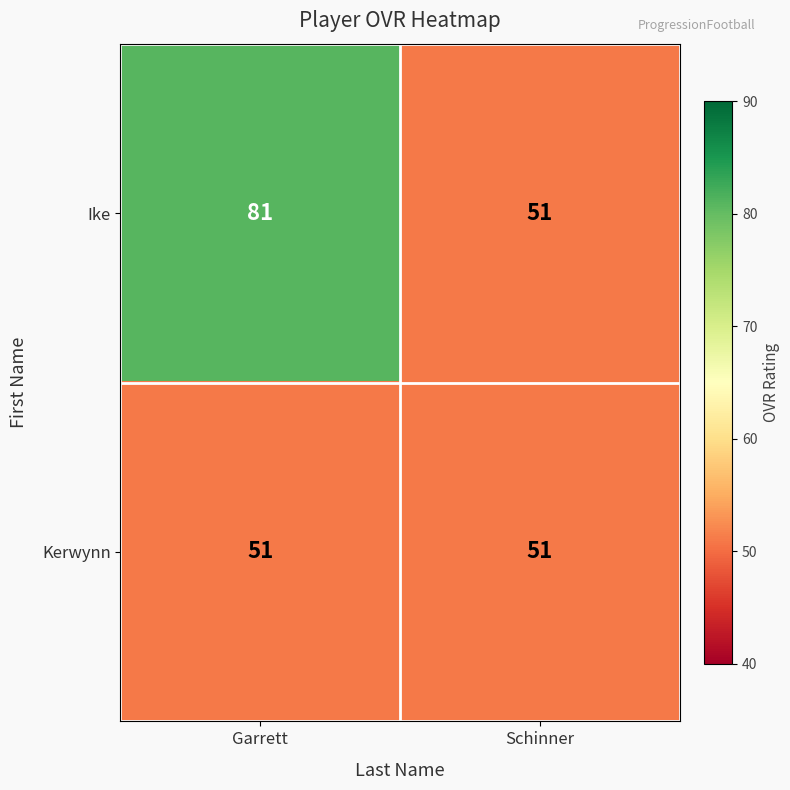

At which category is the sum across all series the highest?

Garrett